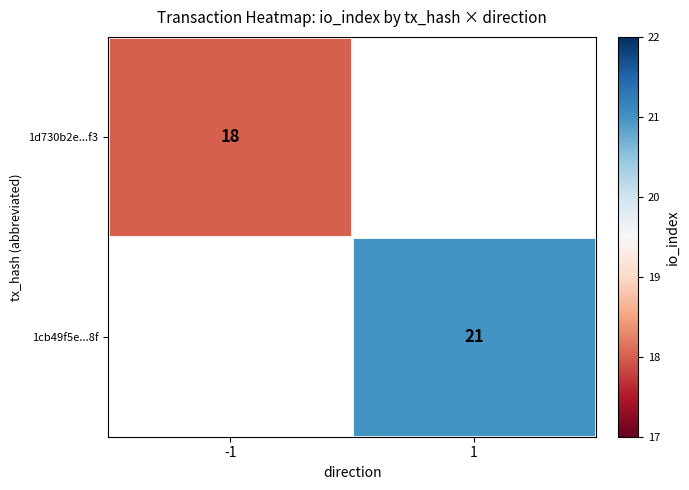

The value of 1cb49f5e...8f at 1 is 29. True or false?

False